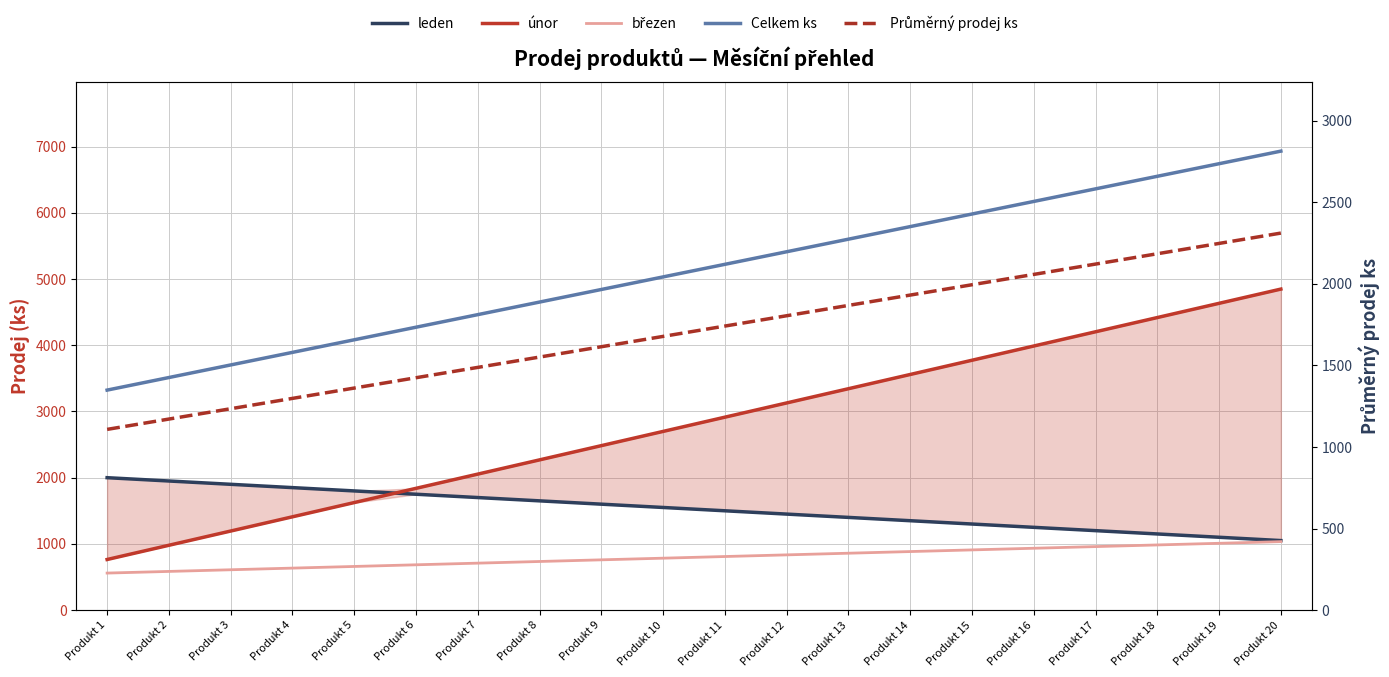

Is the value of březen at Produkt 2 greater than the value of únor at Produkt 11?

No